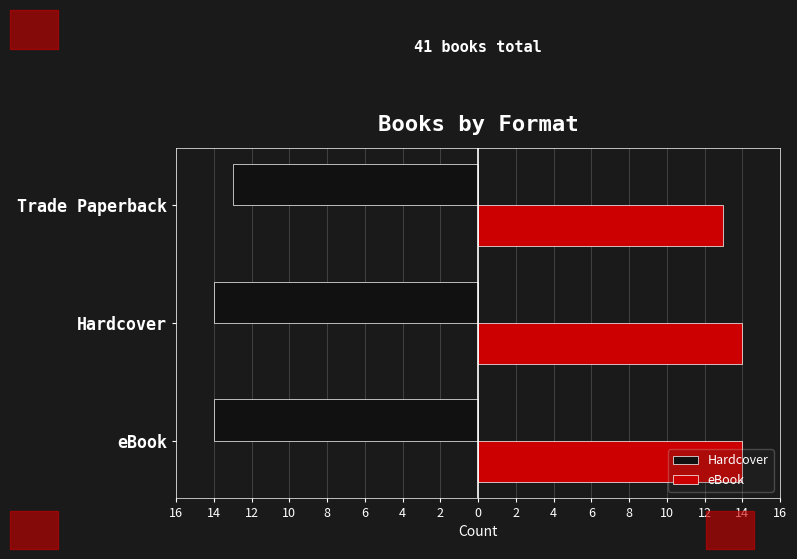

What is the value of the Hardcover bar at the 1st from the left?

-14